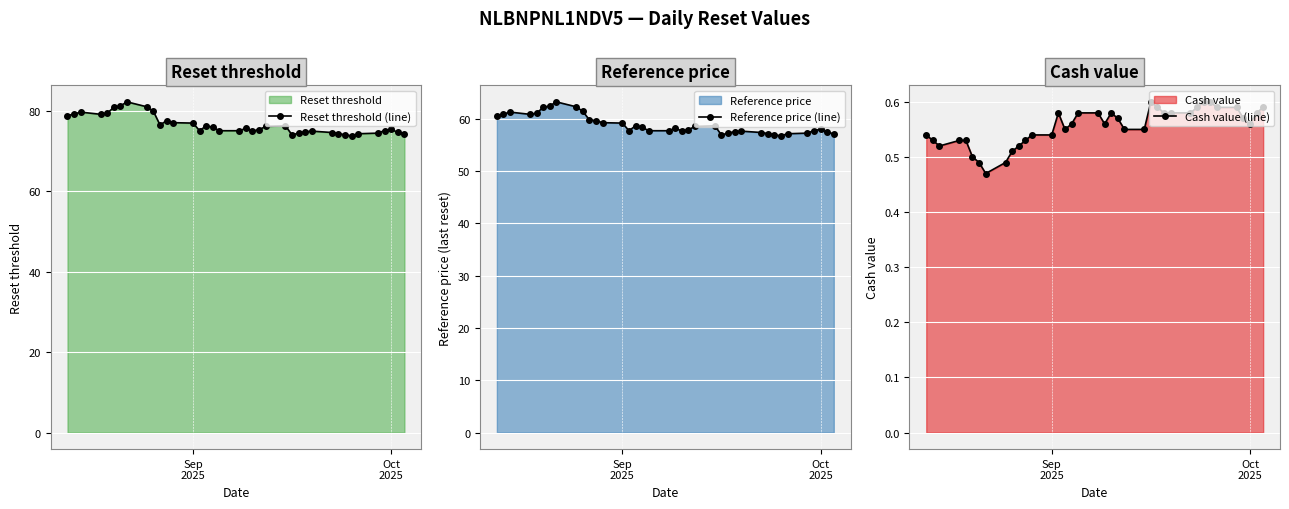

True or false: Reset threshold (line) and Reference price (line) cross at least once.

False